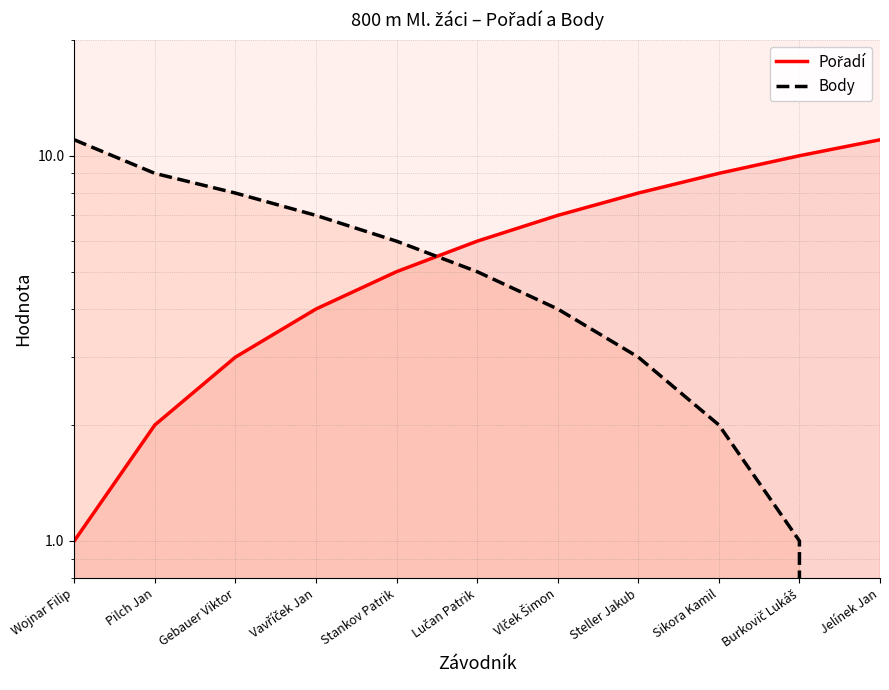

True or false: Body has a value of 3 at Lučan Patrik.

False